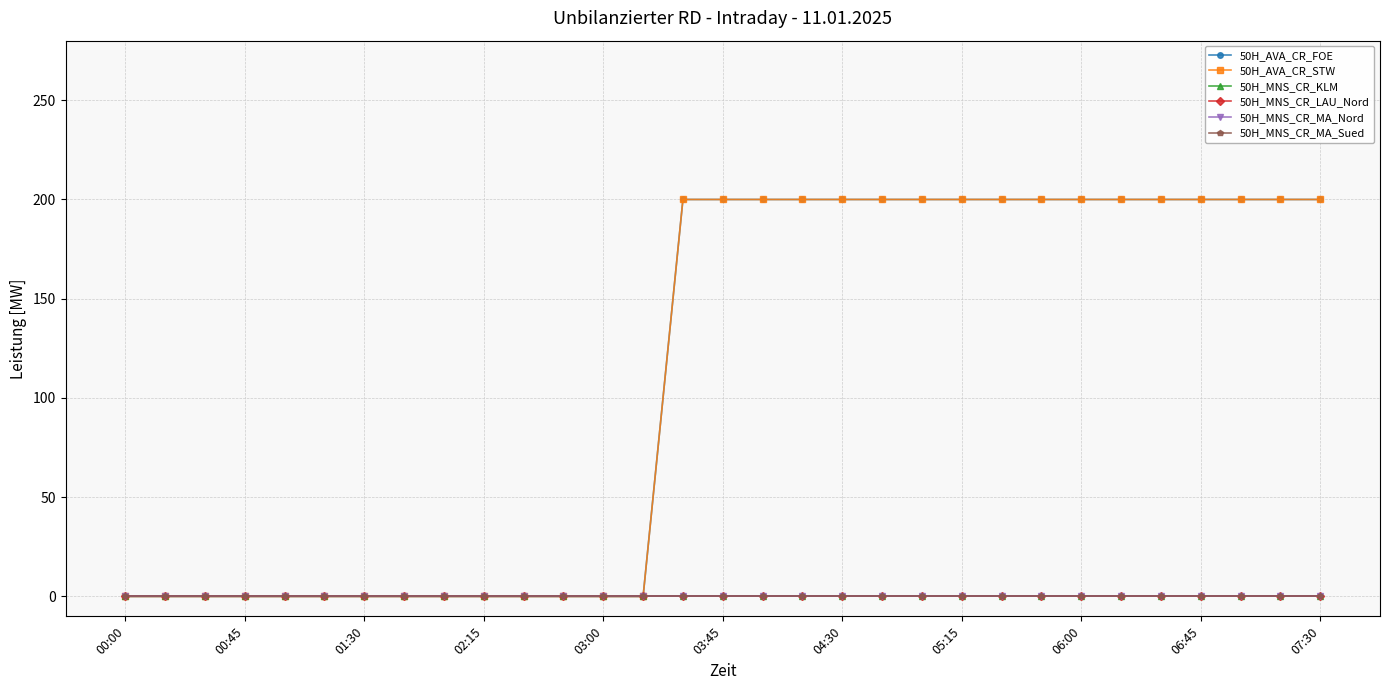

How many lines are shown in the chart?

6